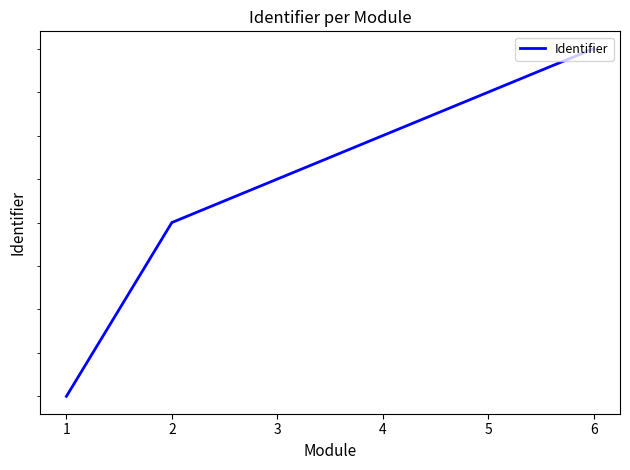

Is it true that the value at 1 is 2530935?

False